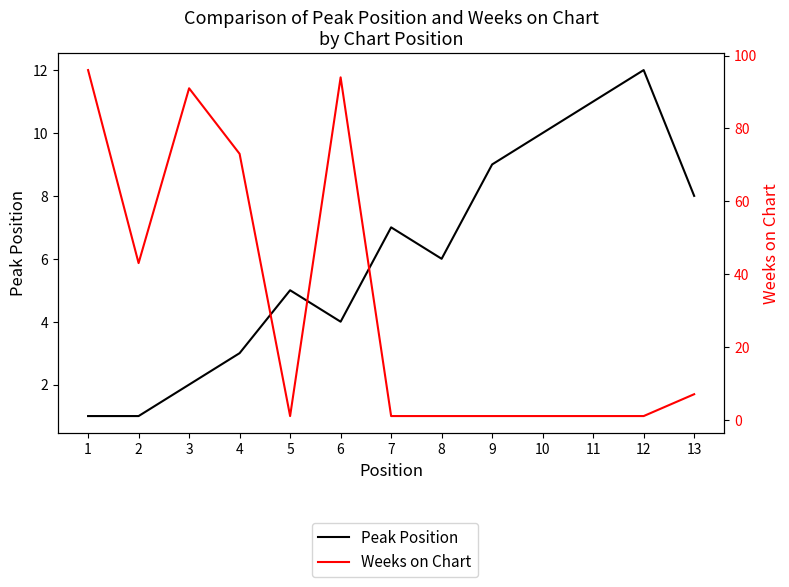

At which label is Weeks on Chart closest to 48?

2